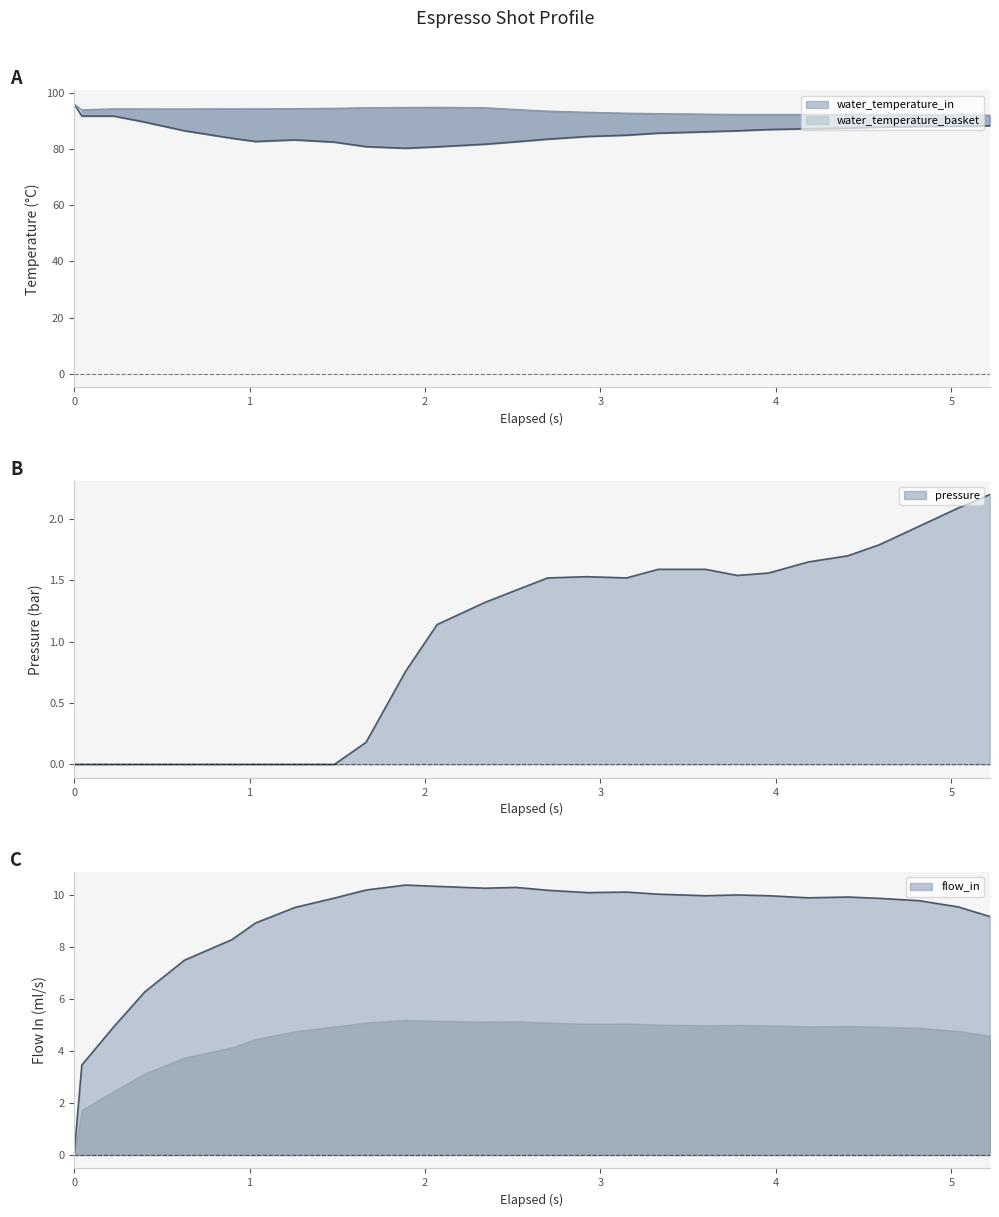

At how many categories does at least one series exceed 41?

27